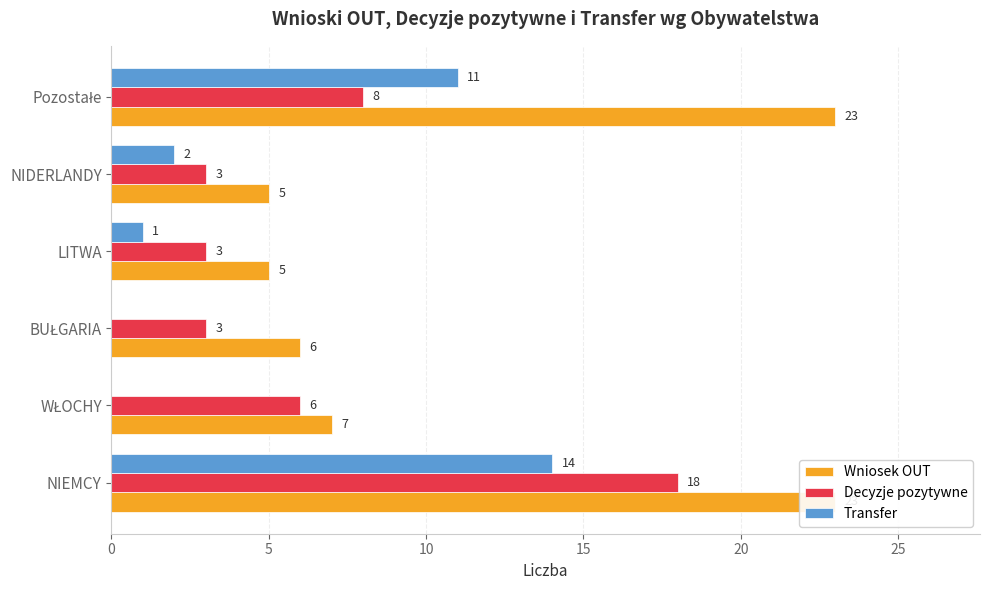

Between BUŁGARIA and Pozostałe, which series saw the biggest shift?

Wniosek OUT